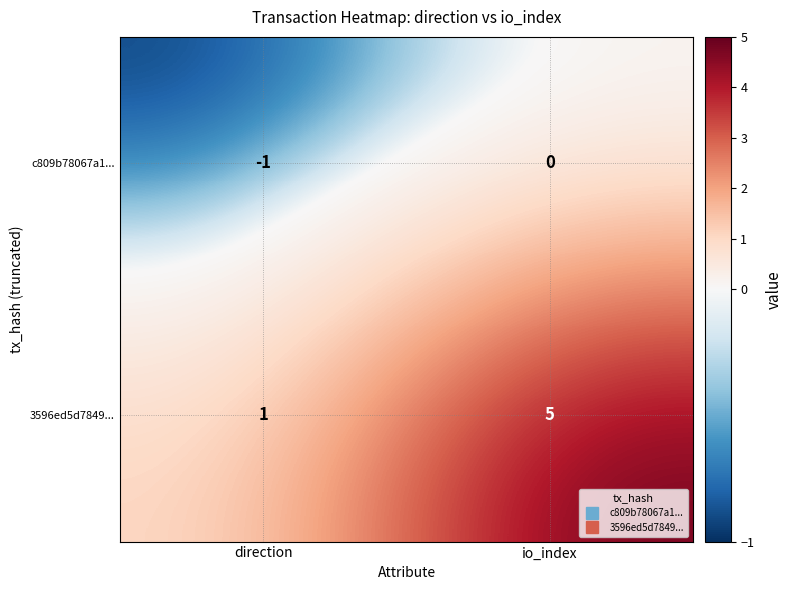

Which series has the largest total across all categories?

3596ed5d7849...